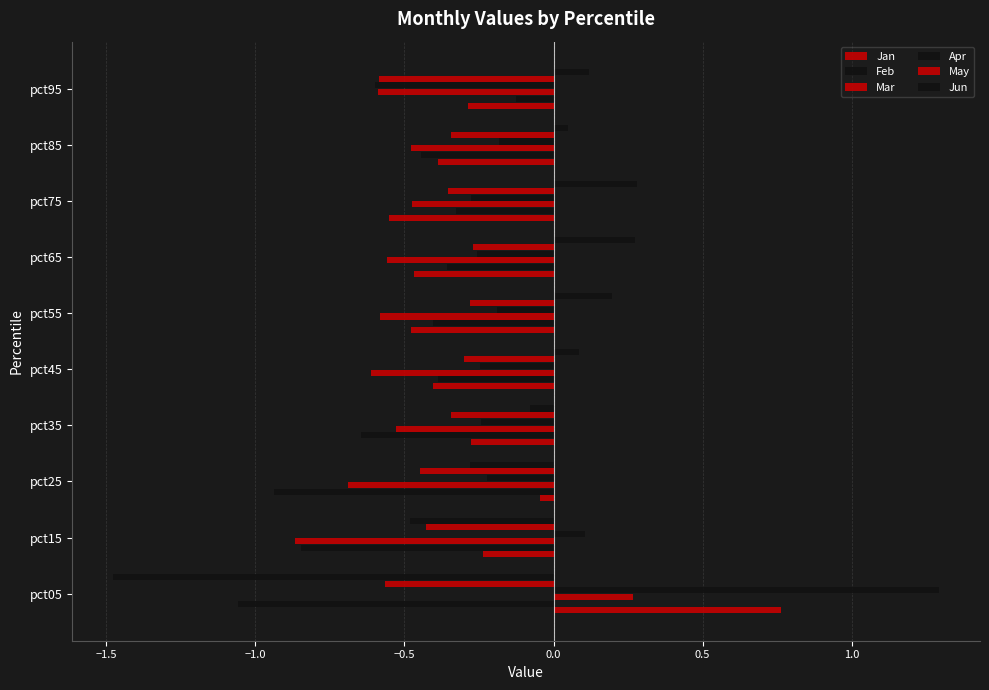

How many values in Jun are above zero?

6